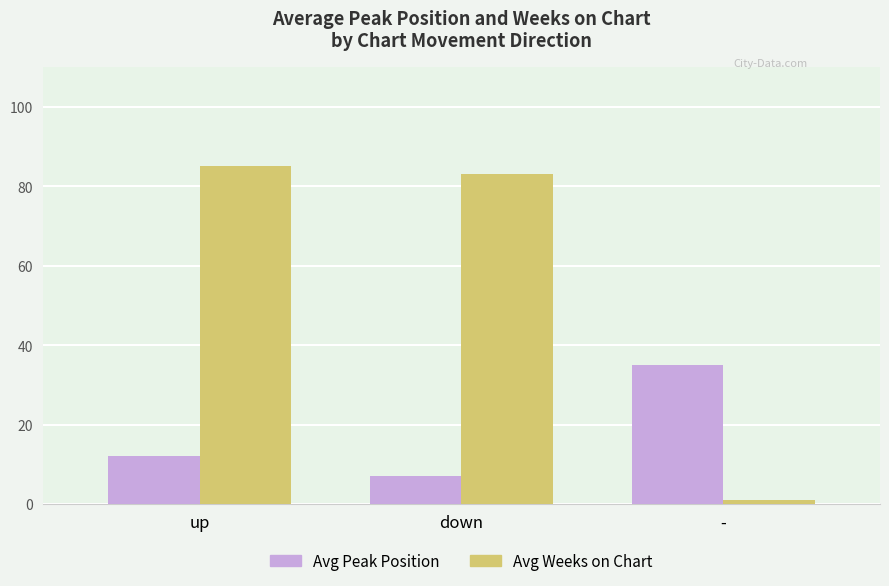

List the labels in order of Avg Peak Position value, smallest first.

down, up, -